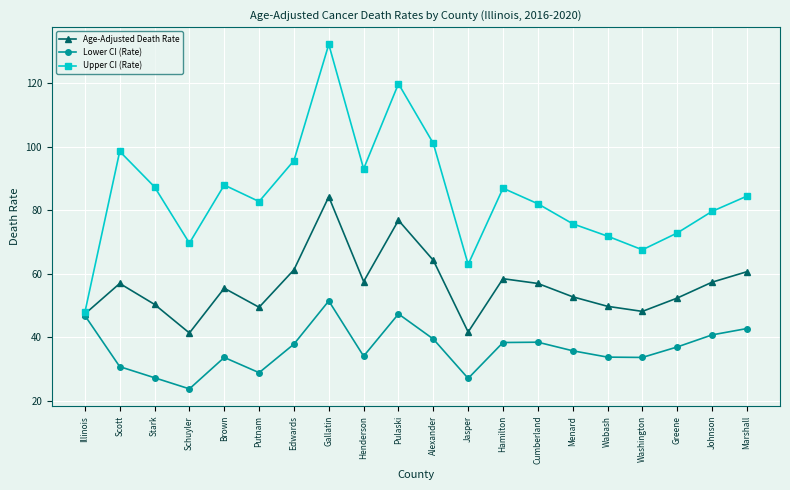

True or false: Lower CI (Rate) and Upper CI (Rate) intersect in this chart.

False